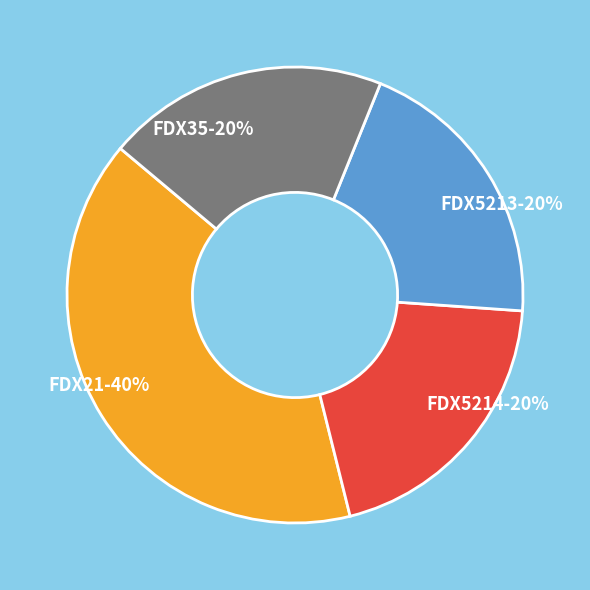

True or false: FDX5214 accounts for 20% of the total.

True